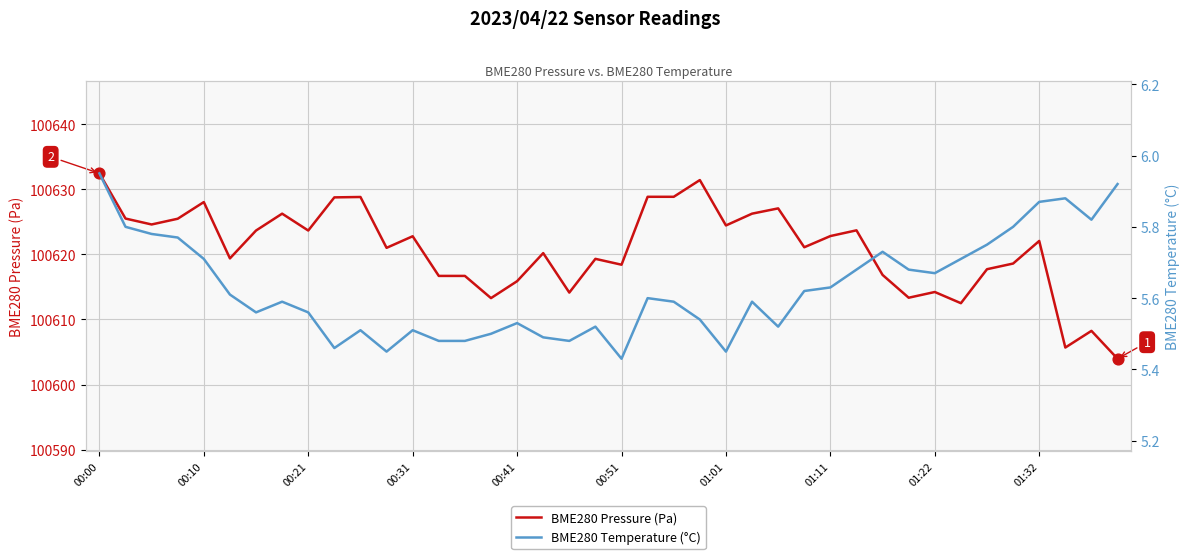

Which series has the largest total across all categories?

BME280 Pressure (Pa)